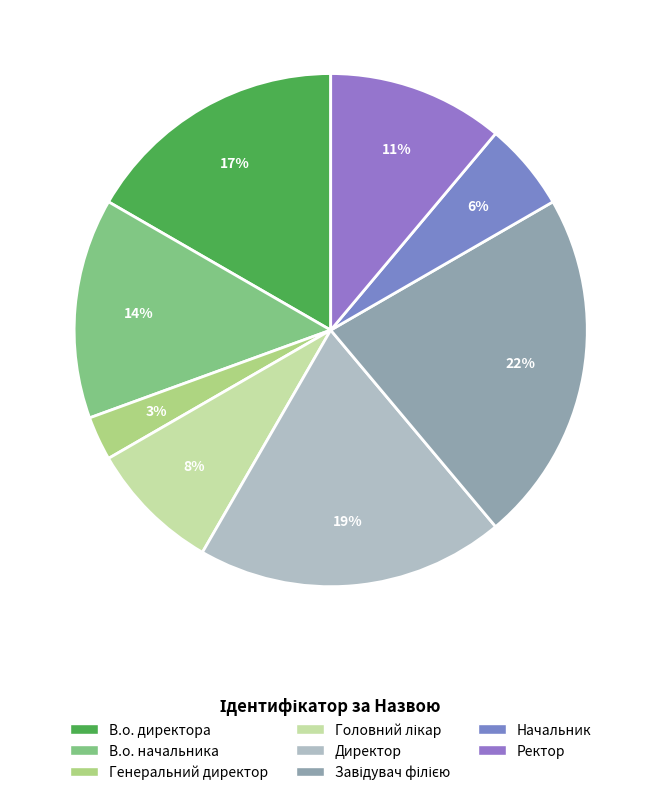

How many slices are in this pie chart?

8